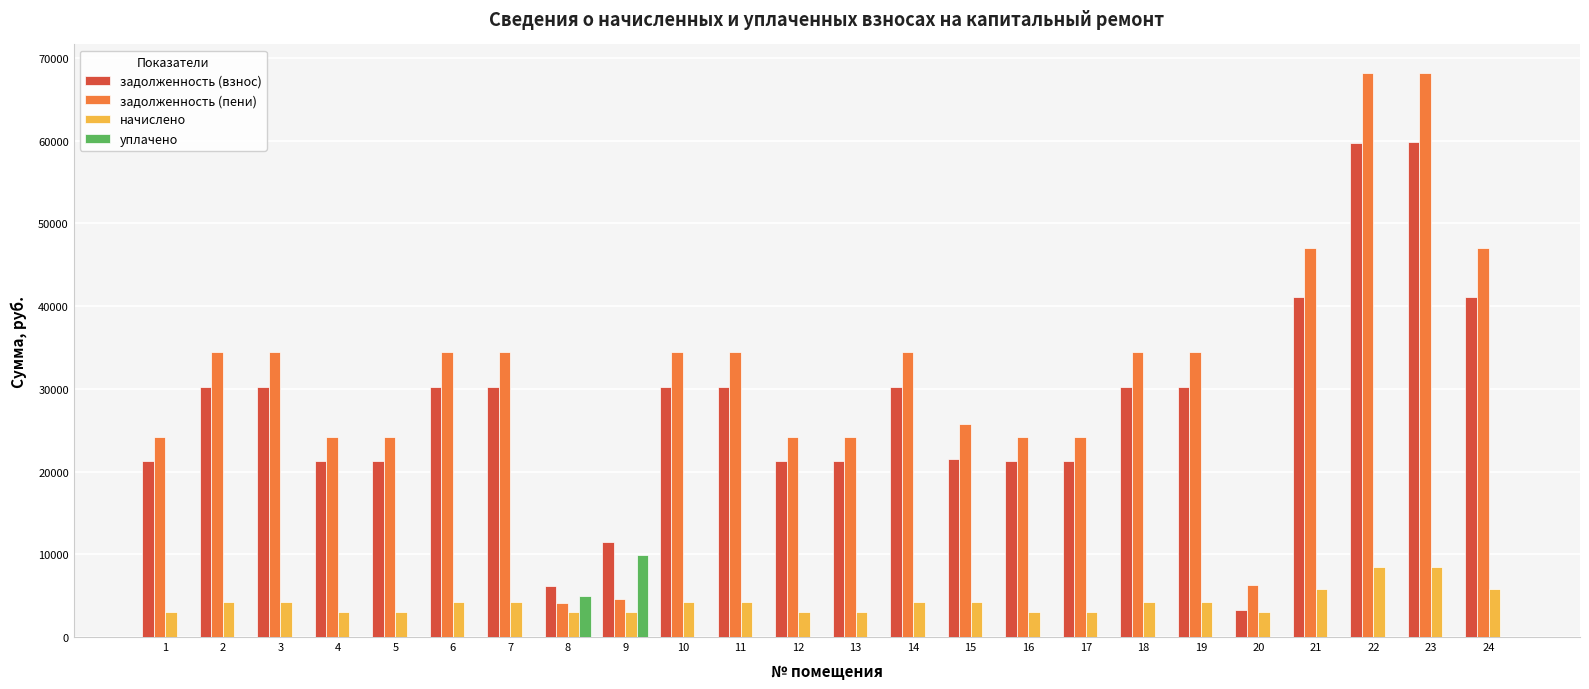

Which series changed the most between 1 and 8?

задолженность (пени)